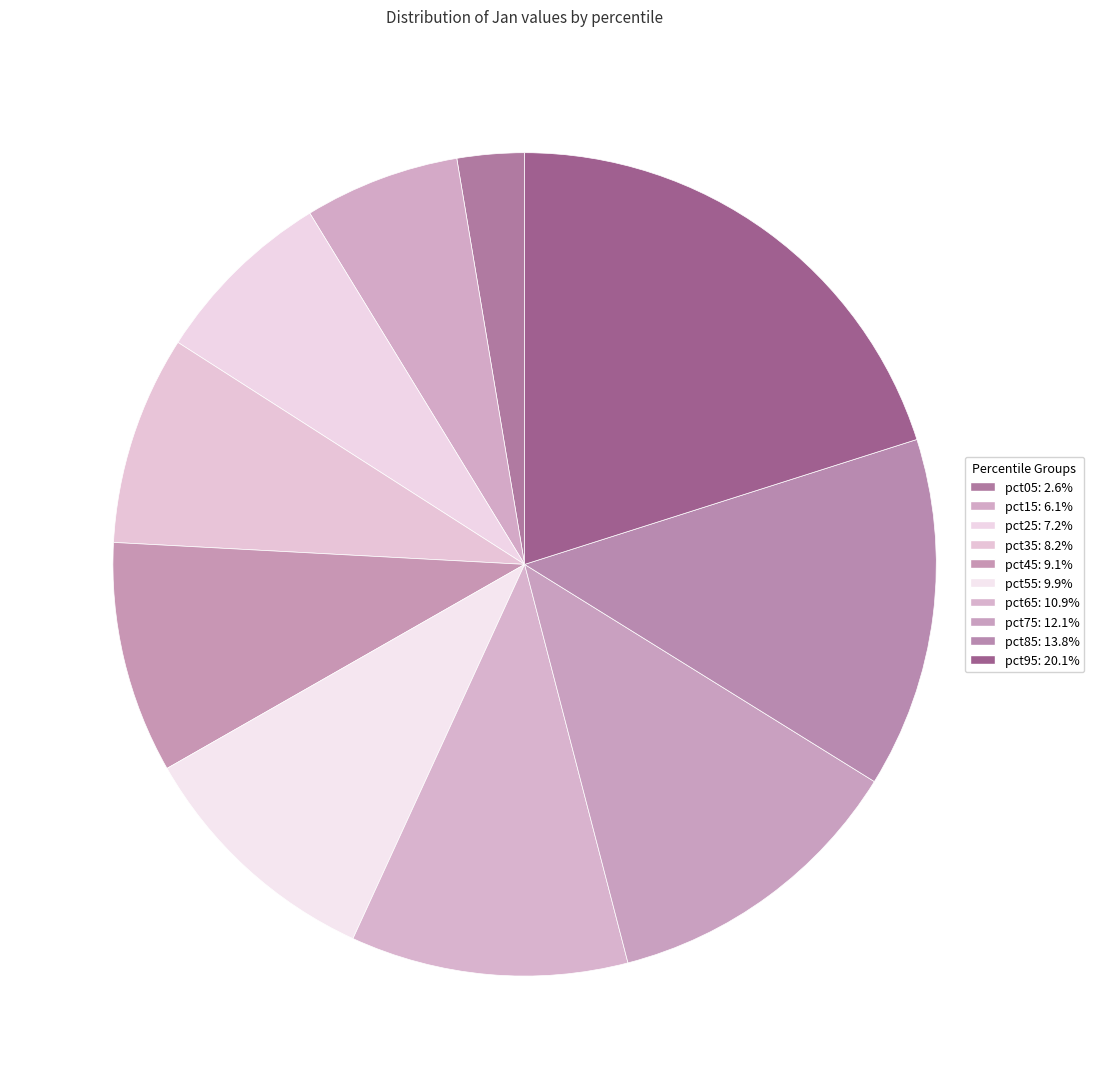

What is the largest slice in the pie chart?

pct95